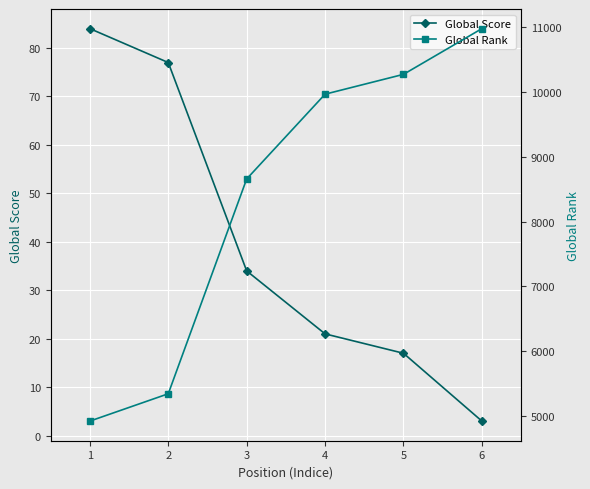

True or false: Global Rank and Global Score cross at least once.

False